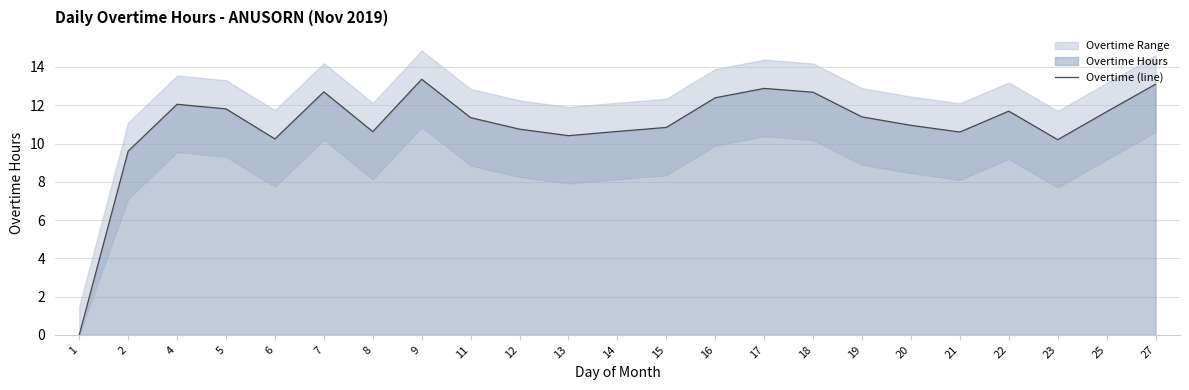

How many categories are shown in the chart?

23